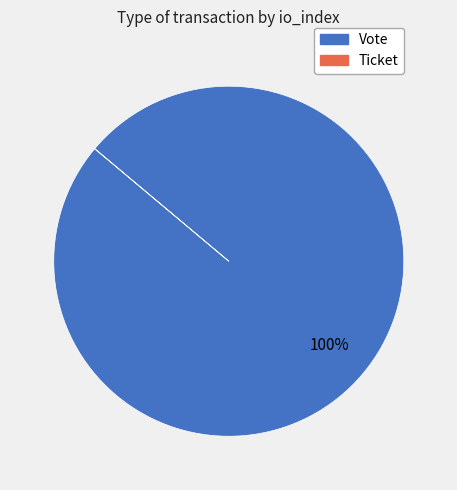

Is it true that Vote is 89% of the pie?

False